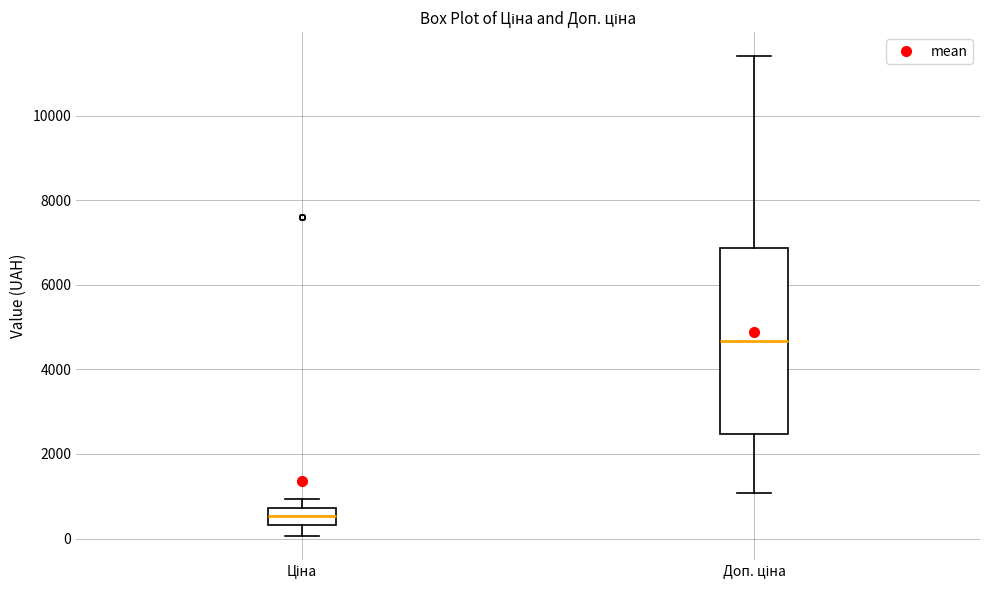

Comparing the boxes themselves (not the whiskers), which one is the tallest?

Доп. ціна